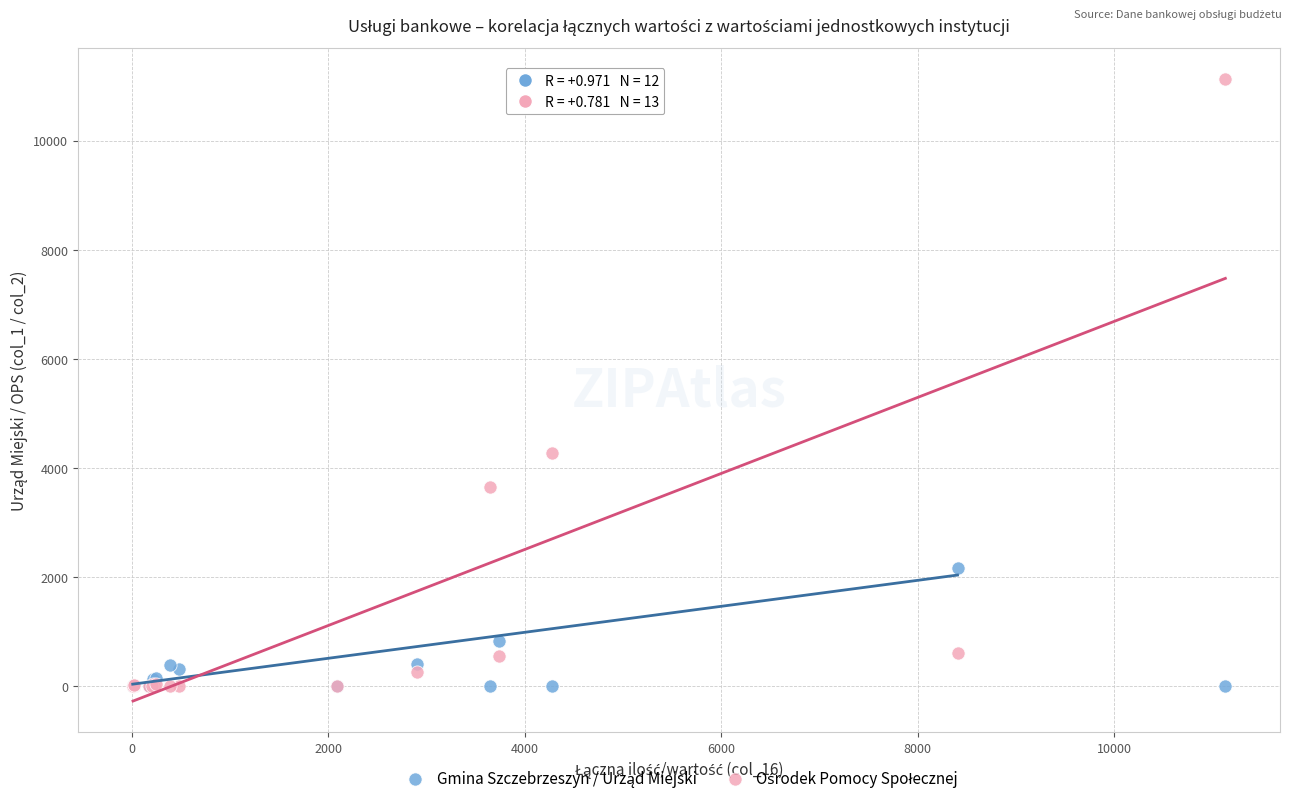

Across all series, what Y value is closest to 5566?

4280